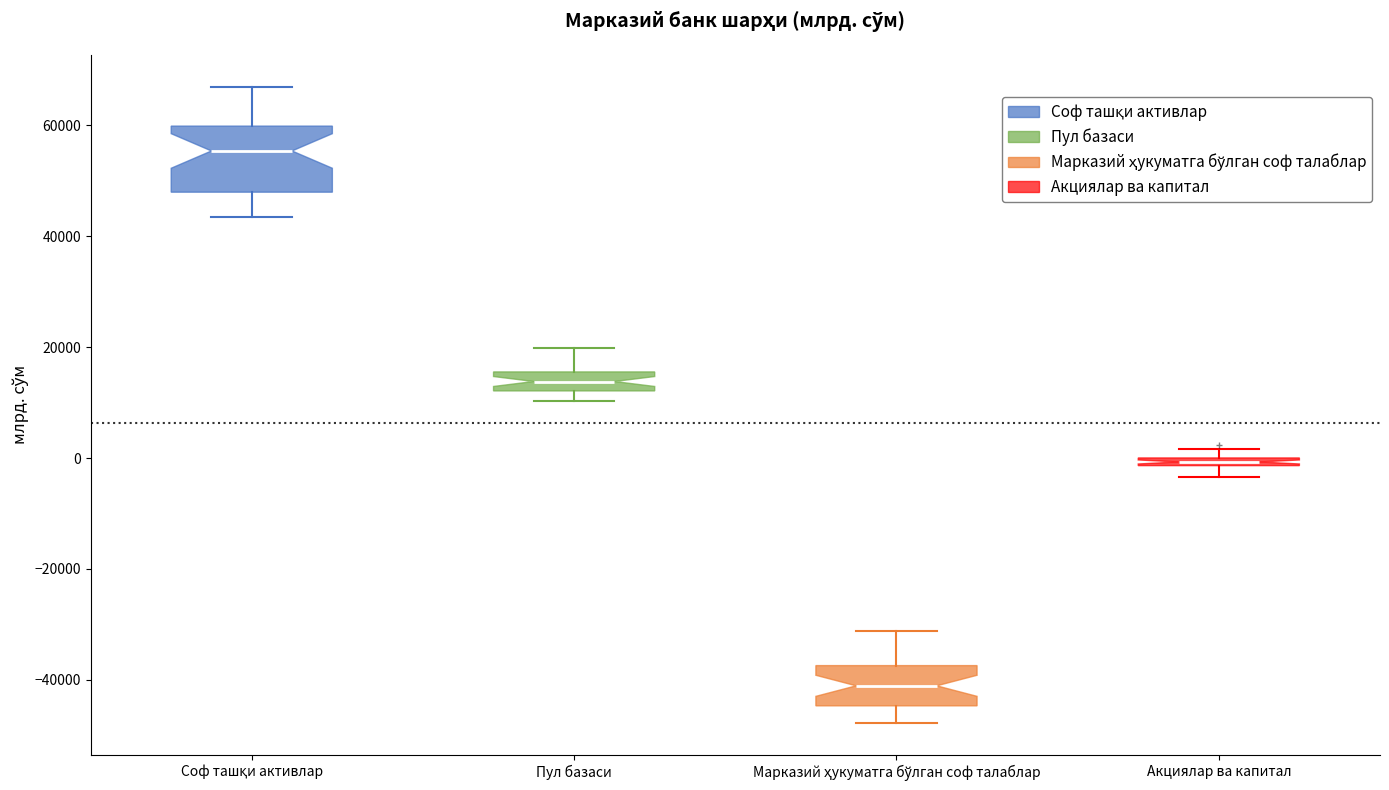

Where does the lower whisker of the box for Марказий ҳукуматга бўлган соф талаблар end on the y-axis? The values are not printed on the chart, so give them approximately, as read against the axis.

-48000